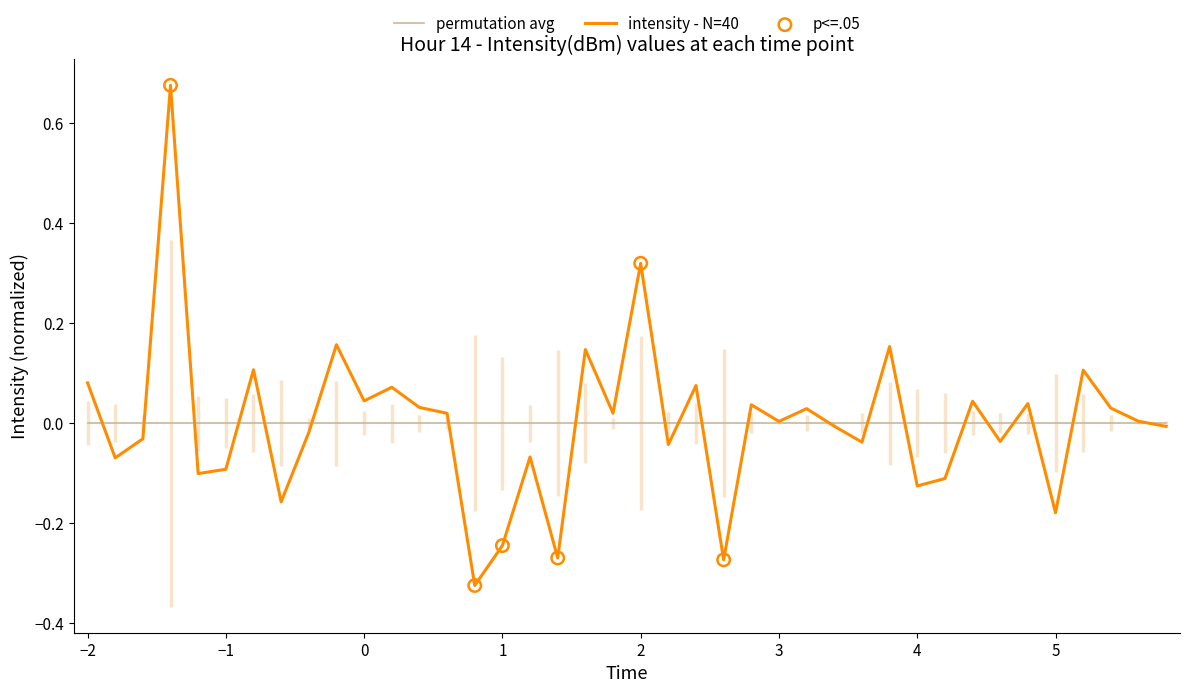

True or false: permutation avg has a value of -0.0 at 3.

True